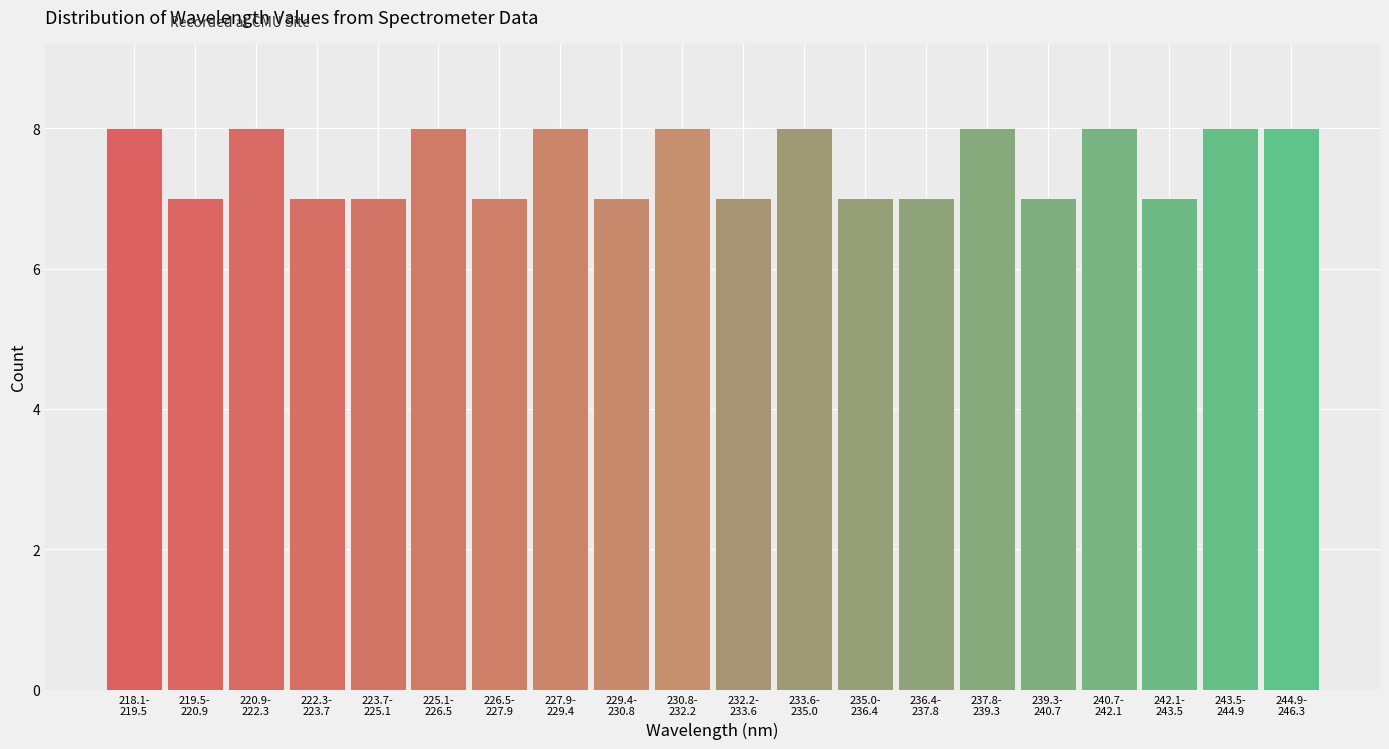

Reading right to left, transcribe all the data shown in this chart.

8	8	7	8	7	8	7	7	8	7	8	7	8	7	8	7	7	8	7	8